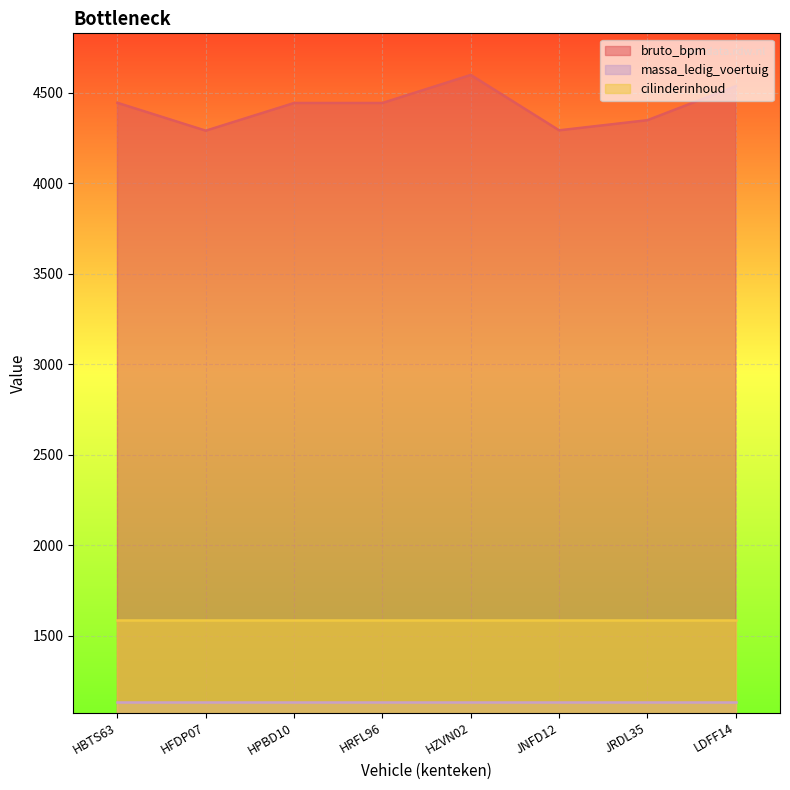

Which series has the largest range (max minus min)?

bruto_bpm